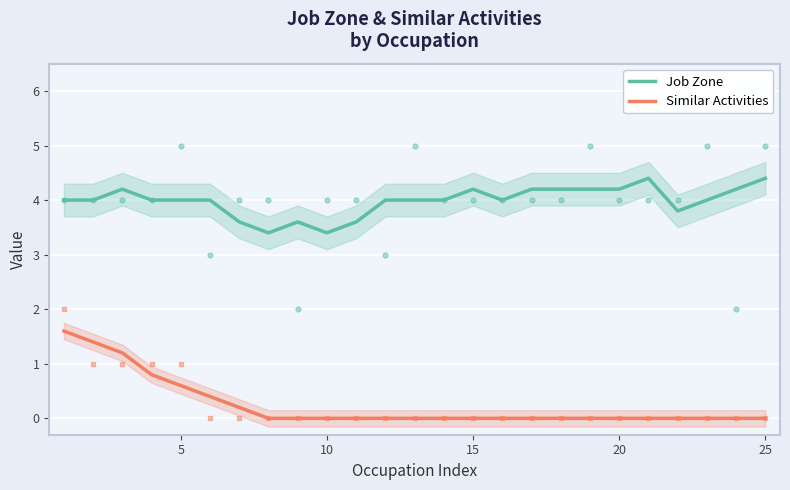

The Similar Activities series shows 0.0 at 25. True or false?

True